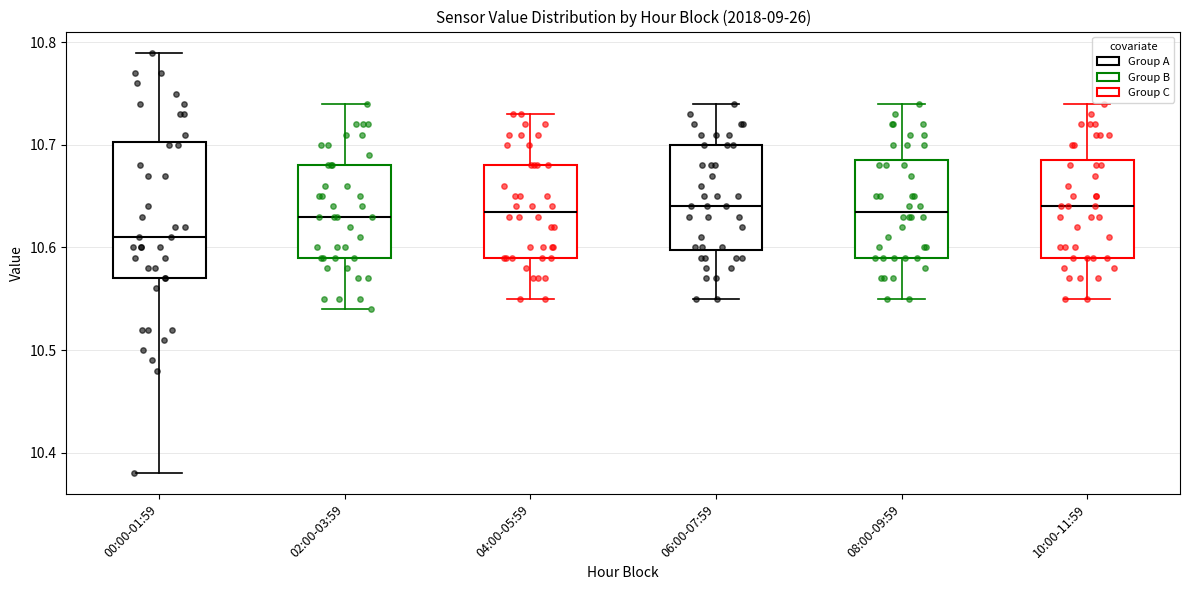

Which box is the tallest, from its lower edge to its upper edge?

00:00-01:59